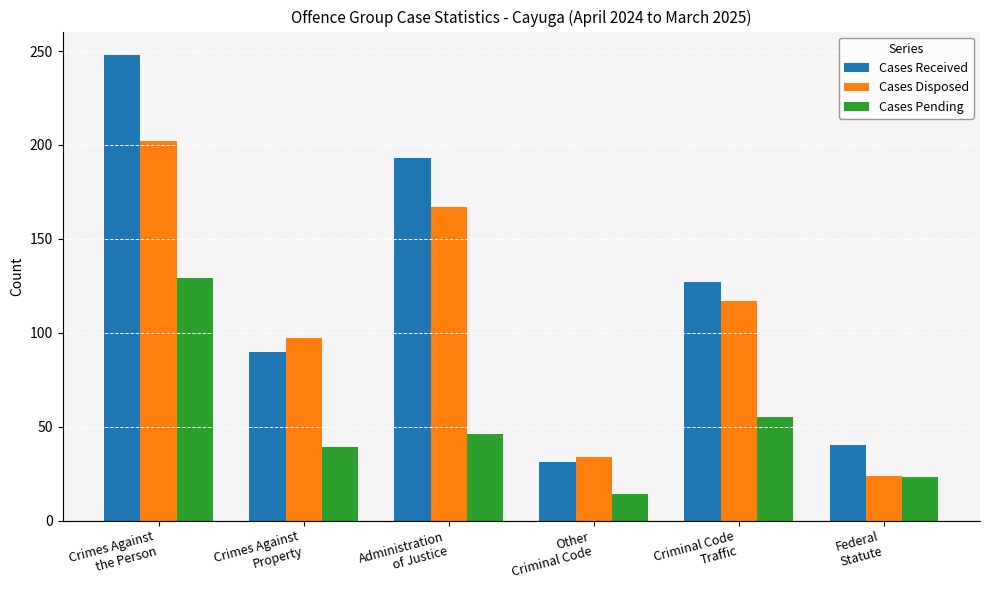

What are all the series names shown in the legend?

Cases Received, Cases Disposed, Cases Pending